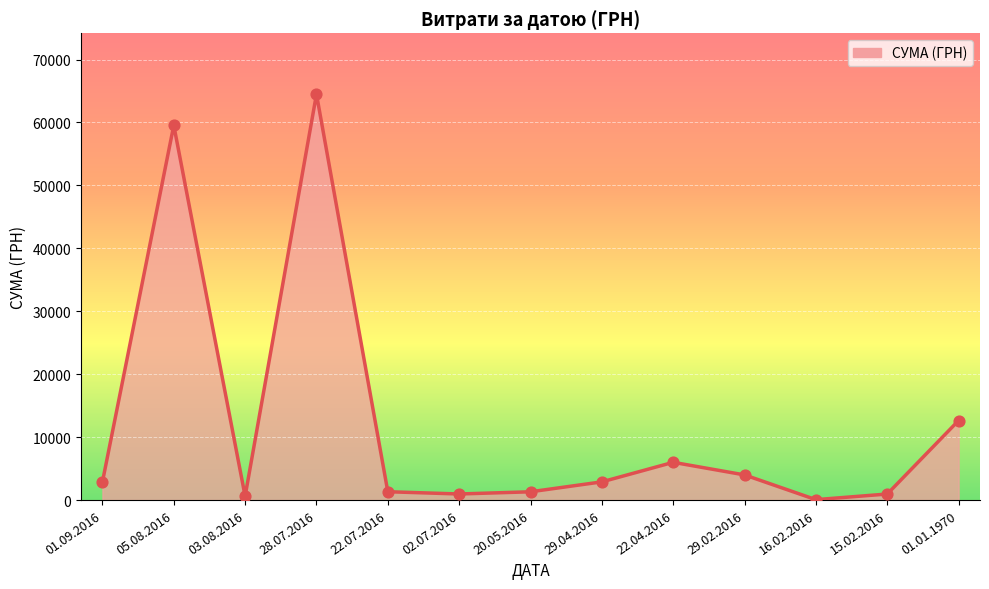

What is the ratio of the value at 15.02.2016 to the value at 22.07.2016?

0.7